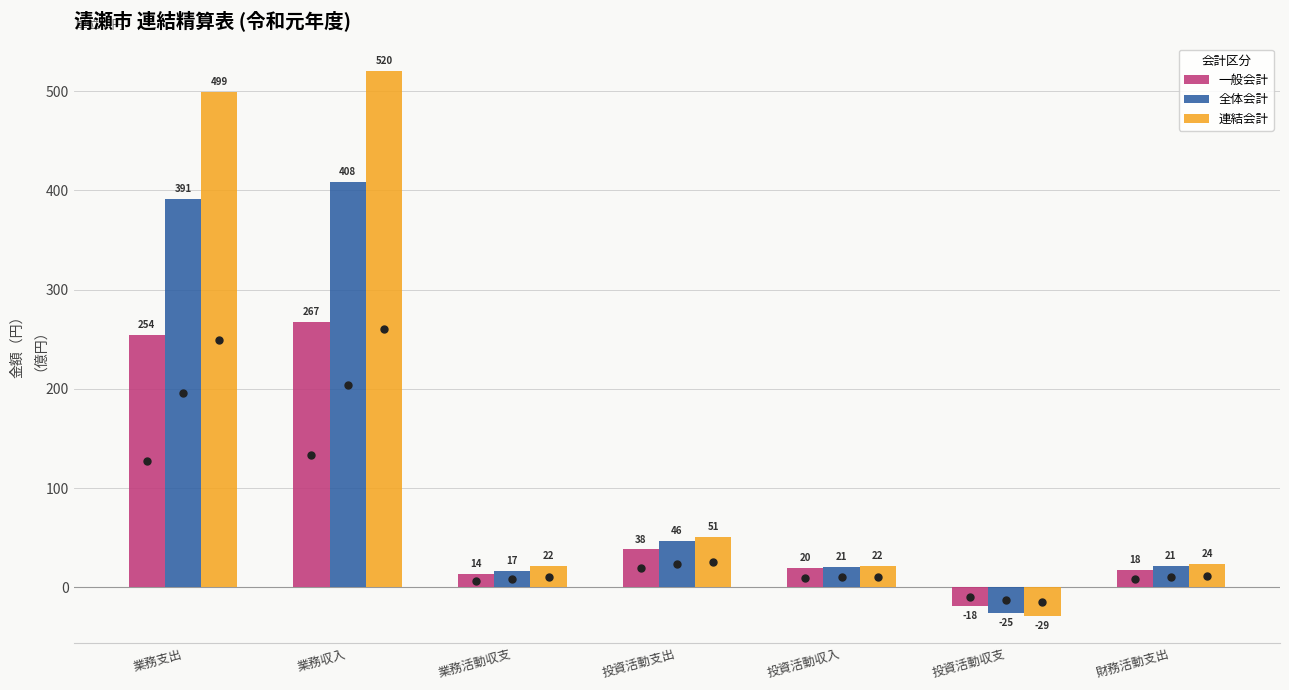

At which label does 連結会計 first exceed 23?

業務支出